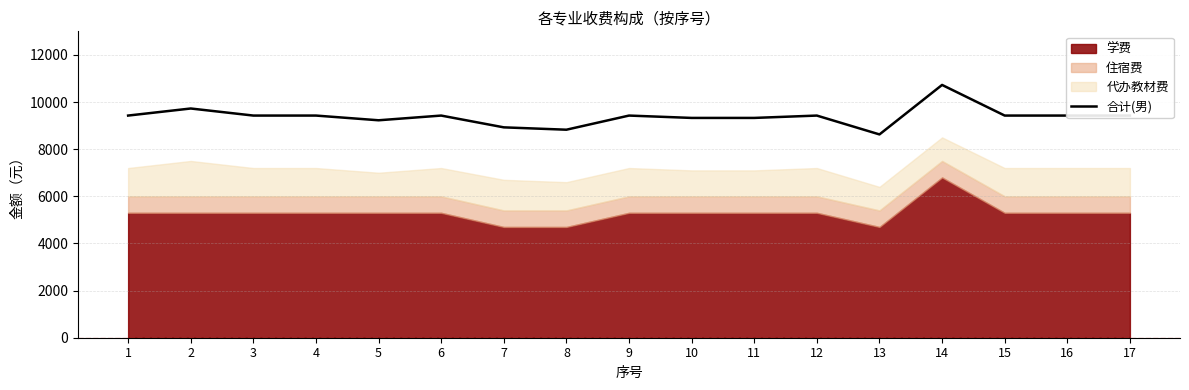

How many categories are shown in the chart?

17